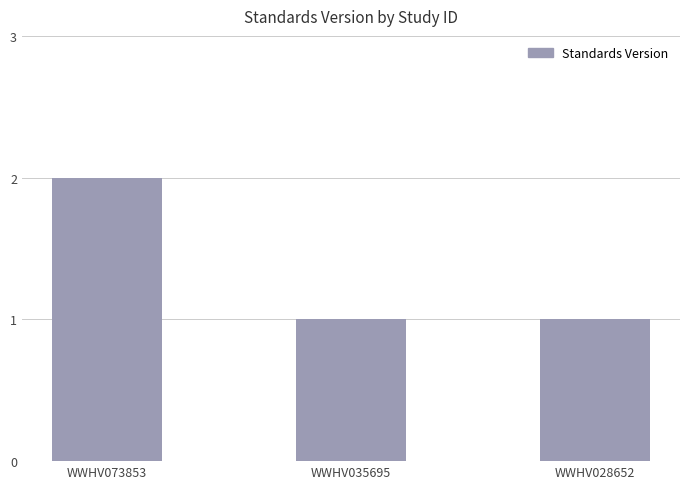

What is the value of the 1st bar from the left?

2